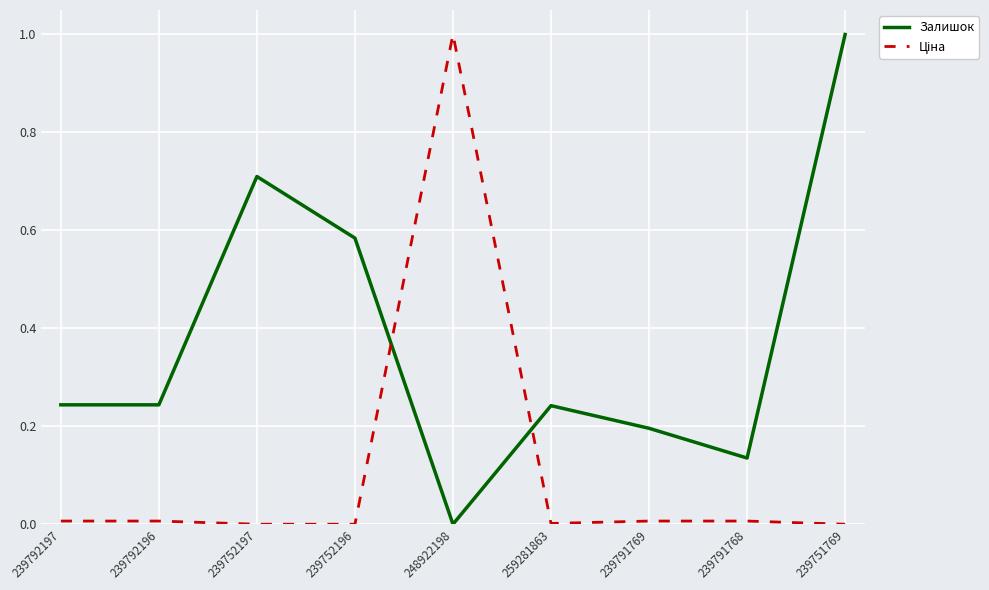

The Залишок series shows 0.2 at 239791769. True or false?

True